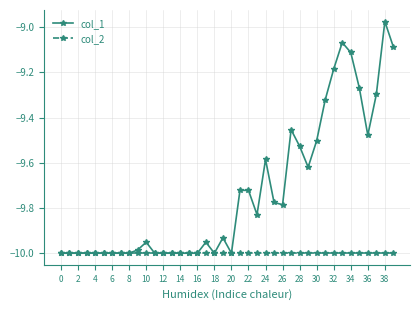

Which series has the largest total across all categories?

col_1